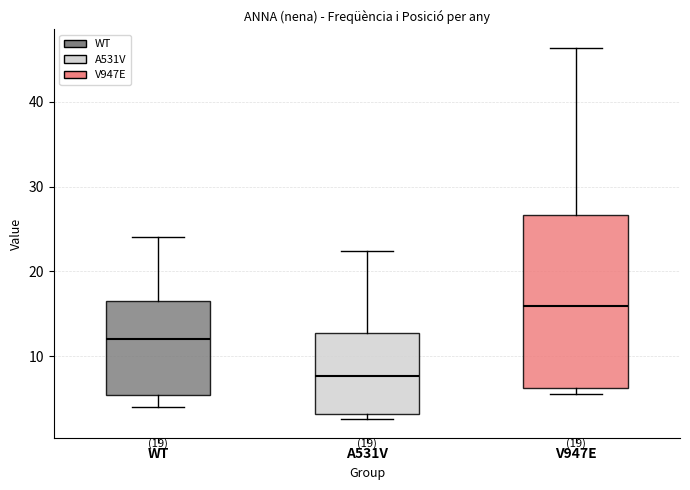

Reading left to right, transcribe this box plot: for each box, give where its median line is, the range the box spans, and where its two whiskers end, as read against the y-axis. The values are not printed on the chart, so give them approximately, as read against the axis.

WT: median 12, box 6 to 17, whiskers 4 to 24
A531V: median 8, box 3 to 13, whiskers 3 (just below the box's lower edge) to 22
V947E: median 16, box 6 to 27, whiskers 6 (just below the box's lower edge) to 46